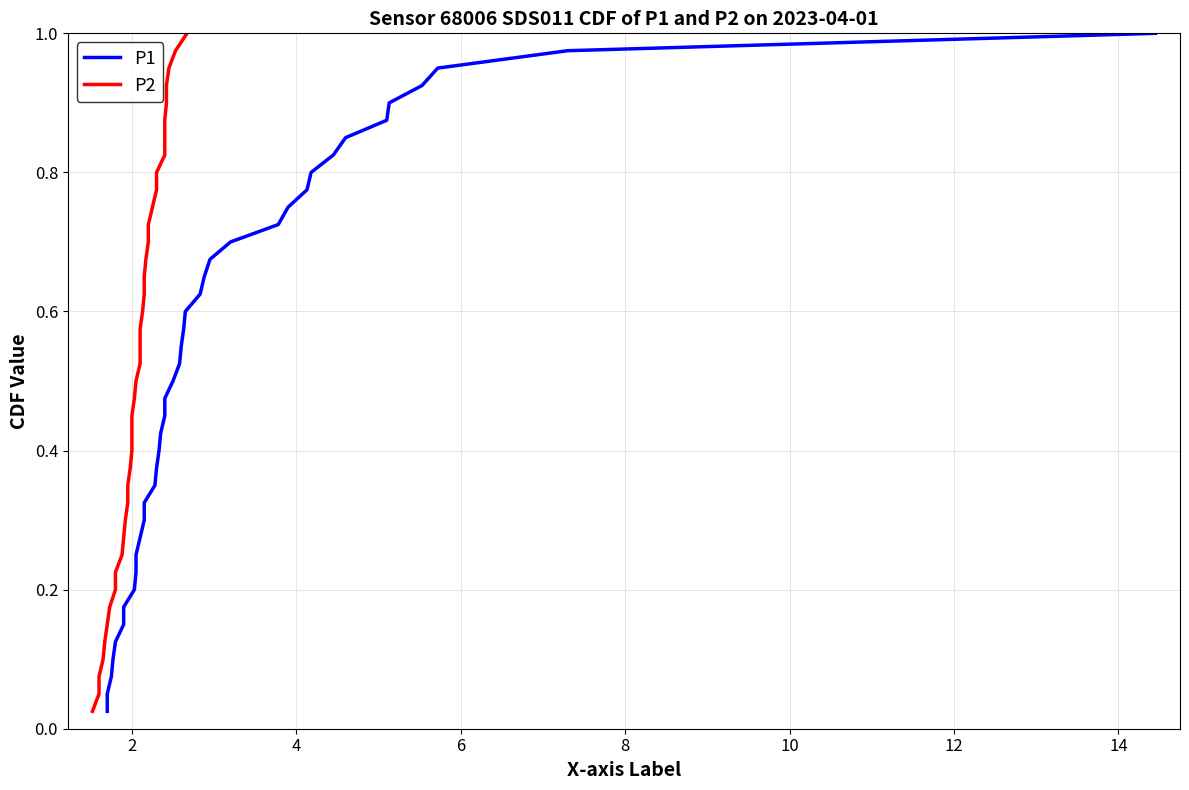

Count the number of categories in the chart.

40